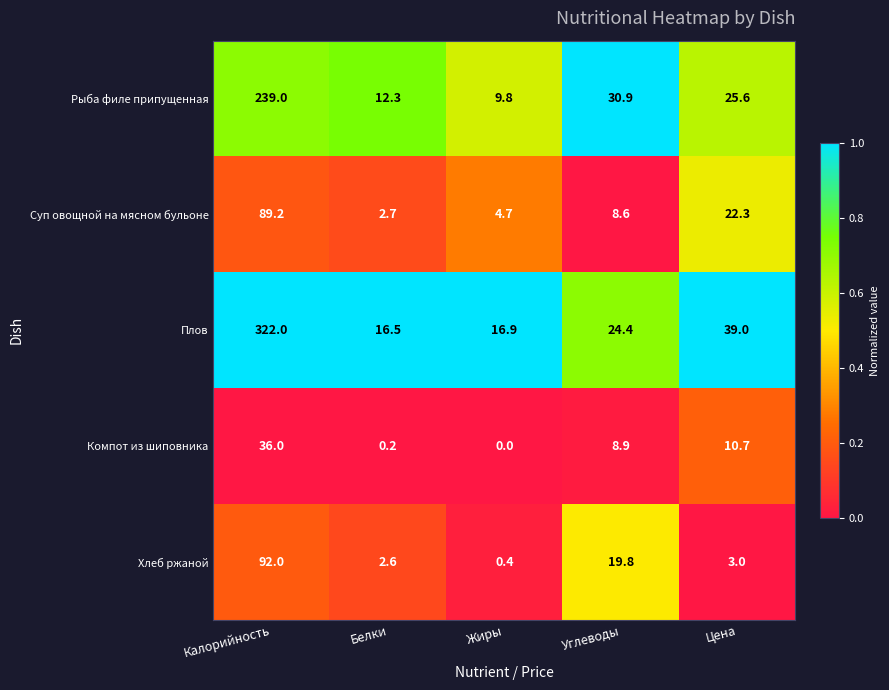

What is the total value across all series at Жиры?

31.8